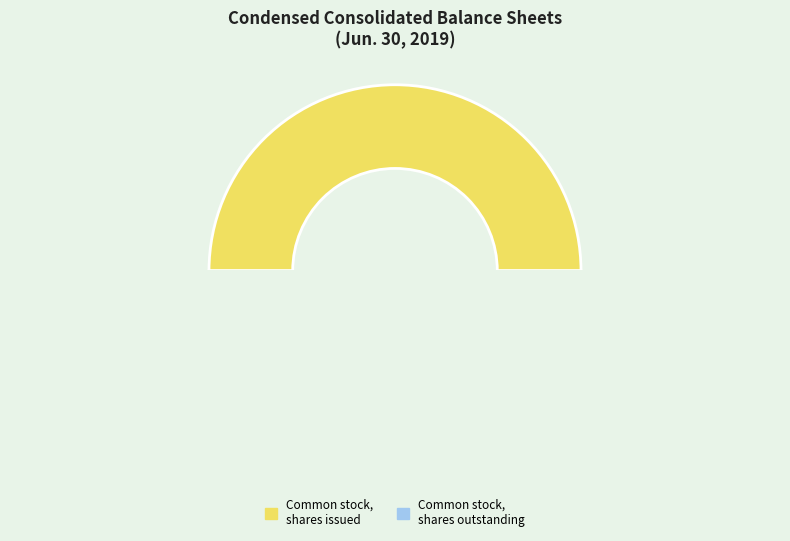

The Series A Preferred Stock, shares issued slice represents 1% of the pie. True or false?

False